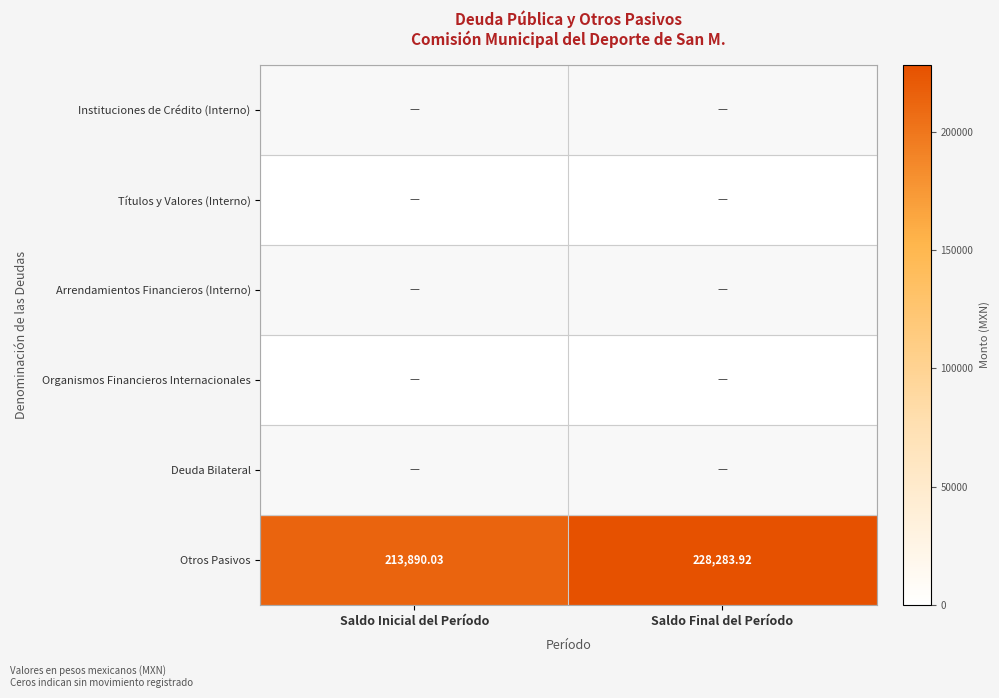

List the labels in order of Otros Pasivos value, smallest first.

Saldo Inicial del Período, Saldo Final del Período